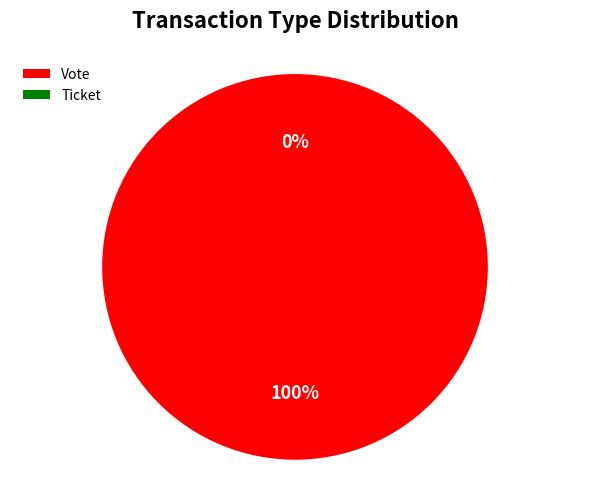

Which slice represents more than half of the pie?

Vote